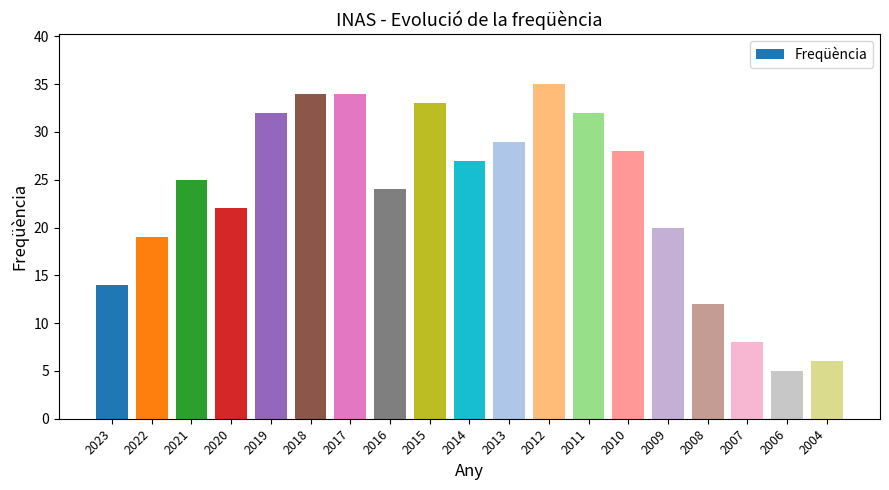

What is the change in value from 2016 to 2011?

+8